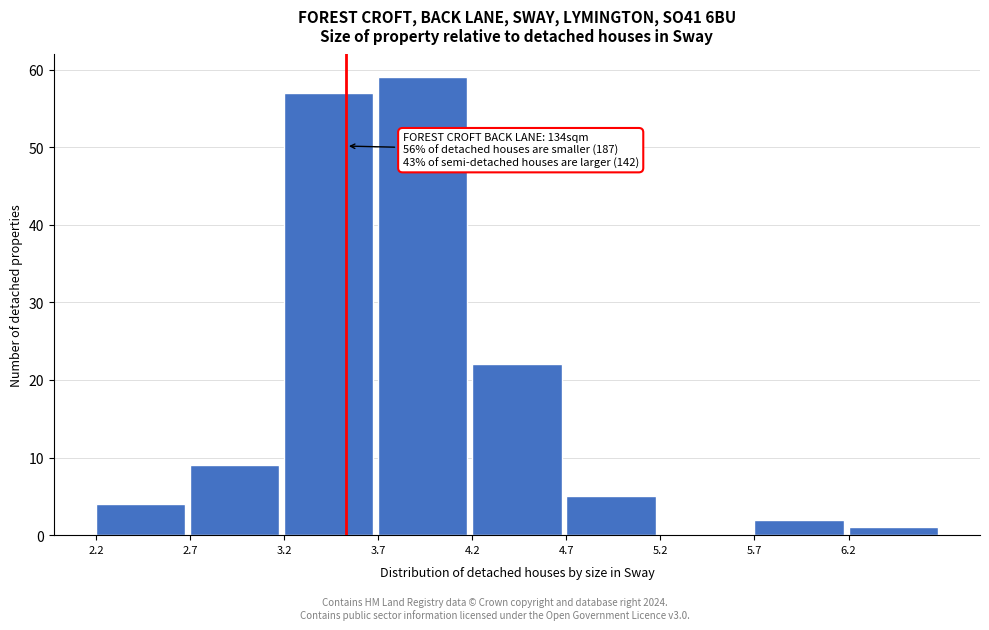

Over which range of the x-axis is the bar tallest?

3.7 to 4.2